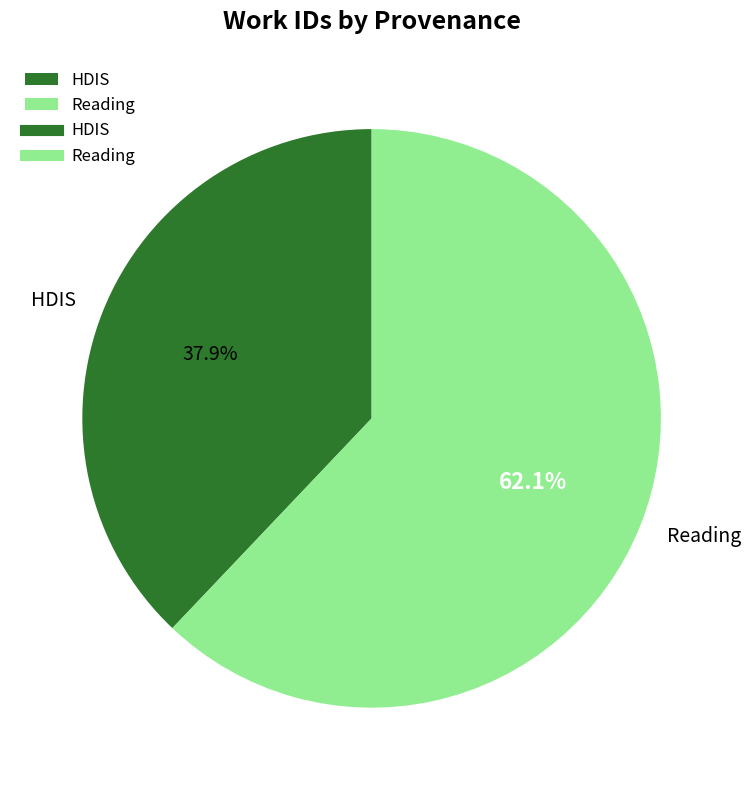

Which slice is the largest?

Reading